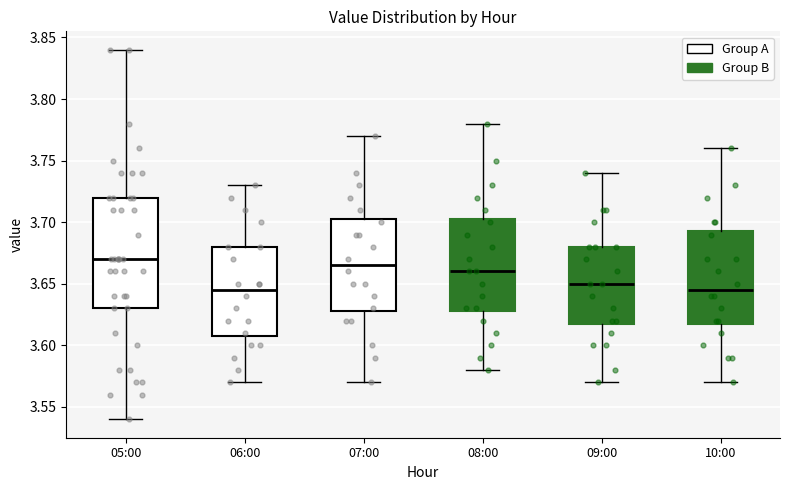

Which box is the tallest, from its lower edge to its upper edge?

05:00